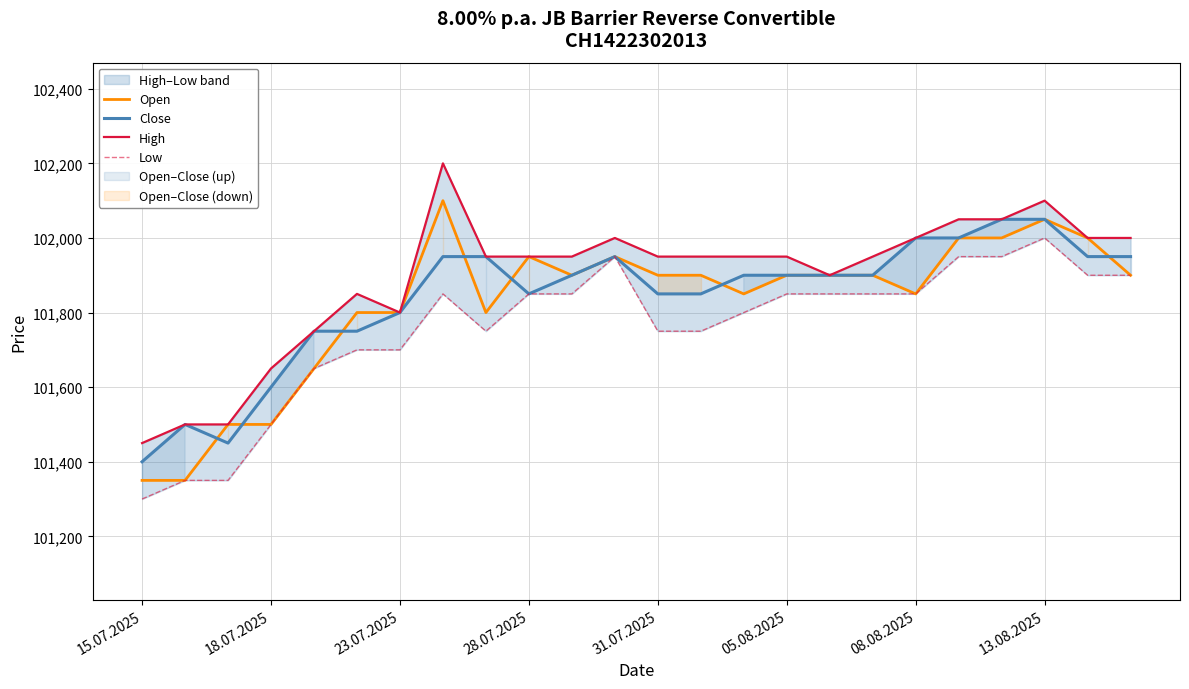

The Close series shows 101900 at 14. True or false?

True